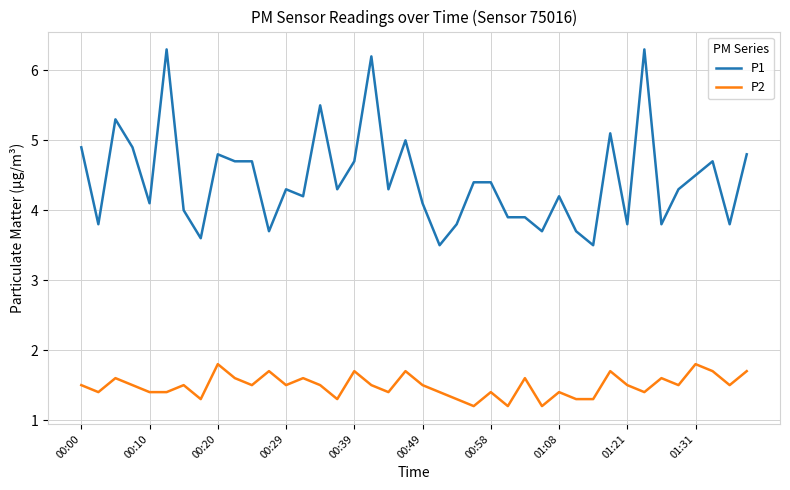

What is the lowest value of the P1 series?

3.5